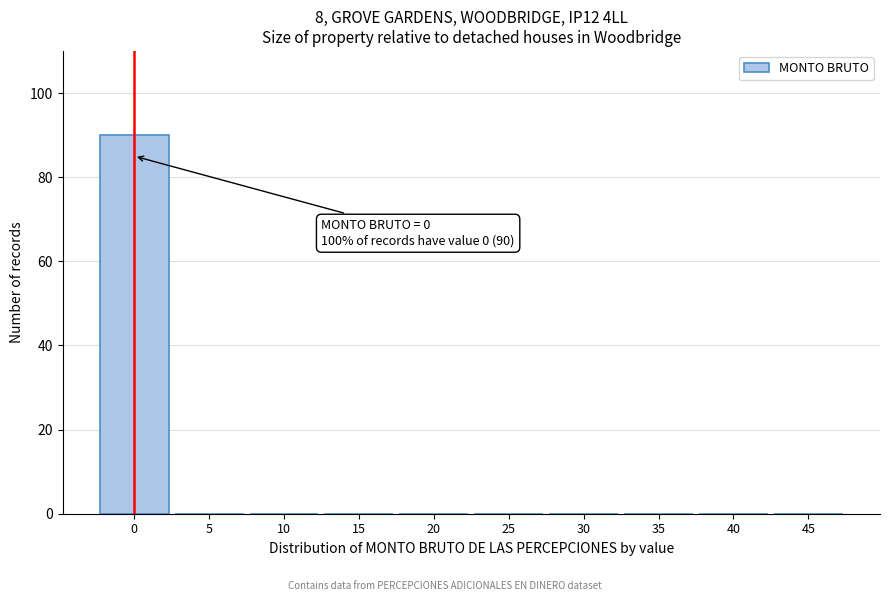

Reading left to right, extract all data points from this chart.

0=90	5=0	10=0	15=0	20=0	25=0	30=0	35=0	40=0	45=0